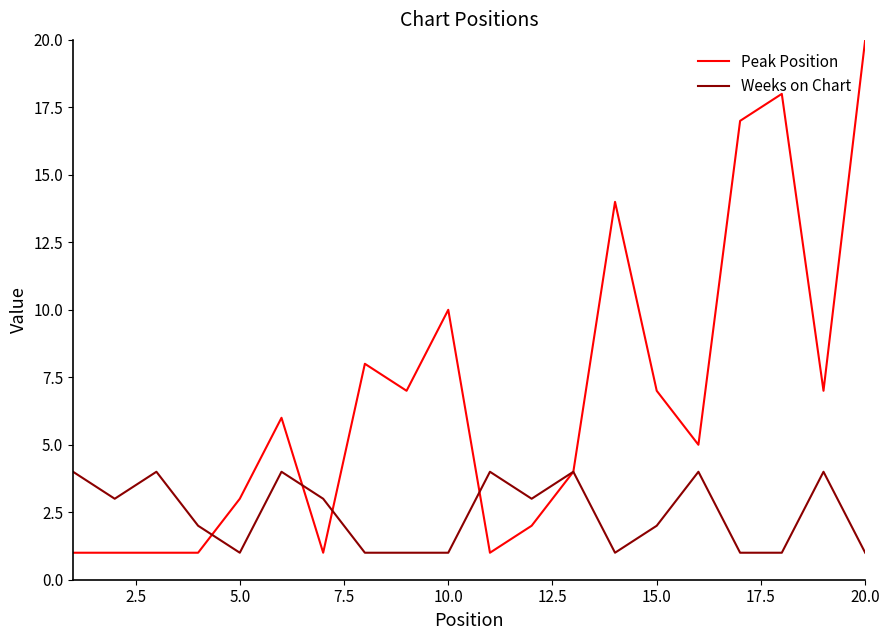

What is the greatest value displayed?

20